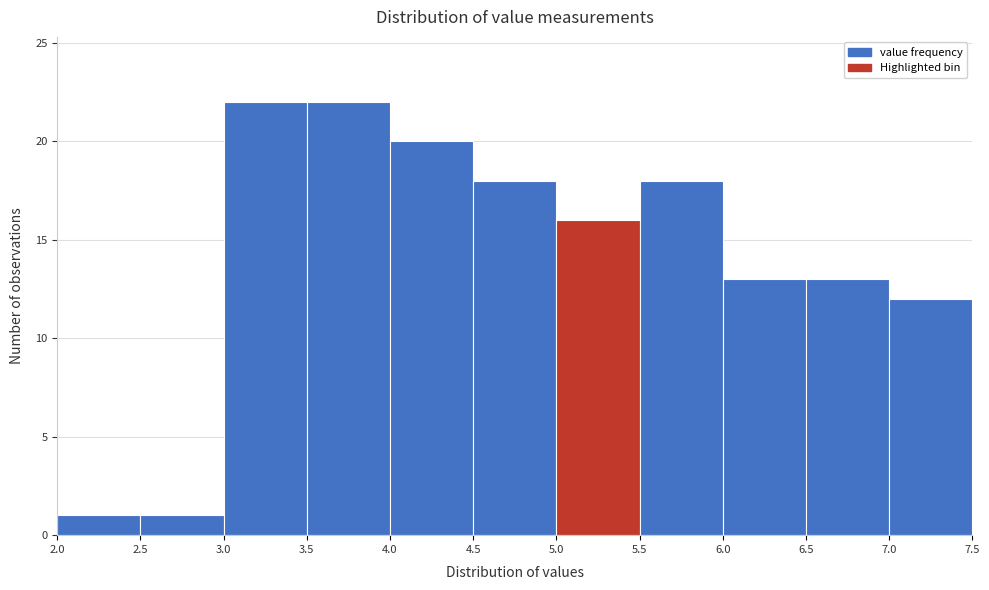

Reading left to right, list every bar in this chart as the range it spans on the x-axis followed by its height. The values are not printed on the chart, so give them approximately, as read against the axis.

2.0 to 2.5: 1
2.5 to 3.0: 1
3.0 to 3.5: 22
3.5 to 4.0: 22
4.0 to 4.5: 20
4.5 to 5.0: 18
5.0 to 5.5: 16
5.5 to 6.0: 18
6.0 to 6.5: 13
6.5 to 7.0: 13
7.0 to 7.5: 12